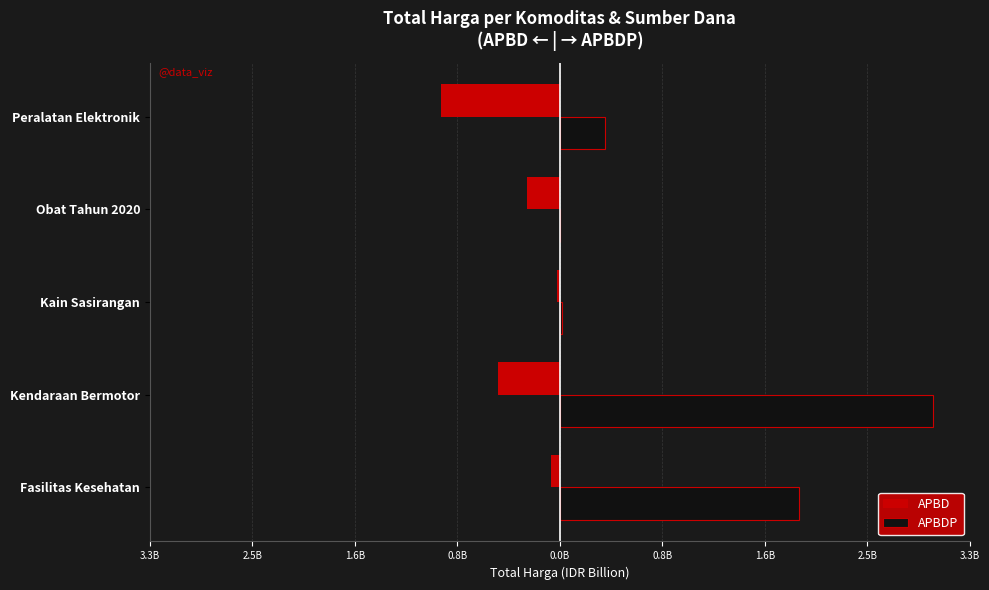

List the series in order of their overall mean, highest first.

APBDP, APBD